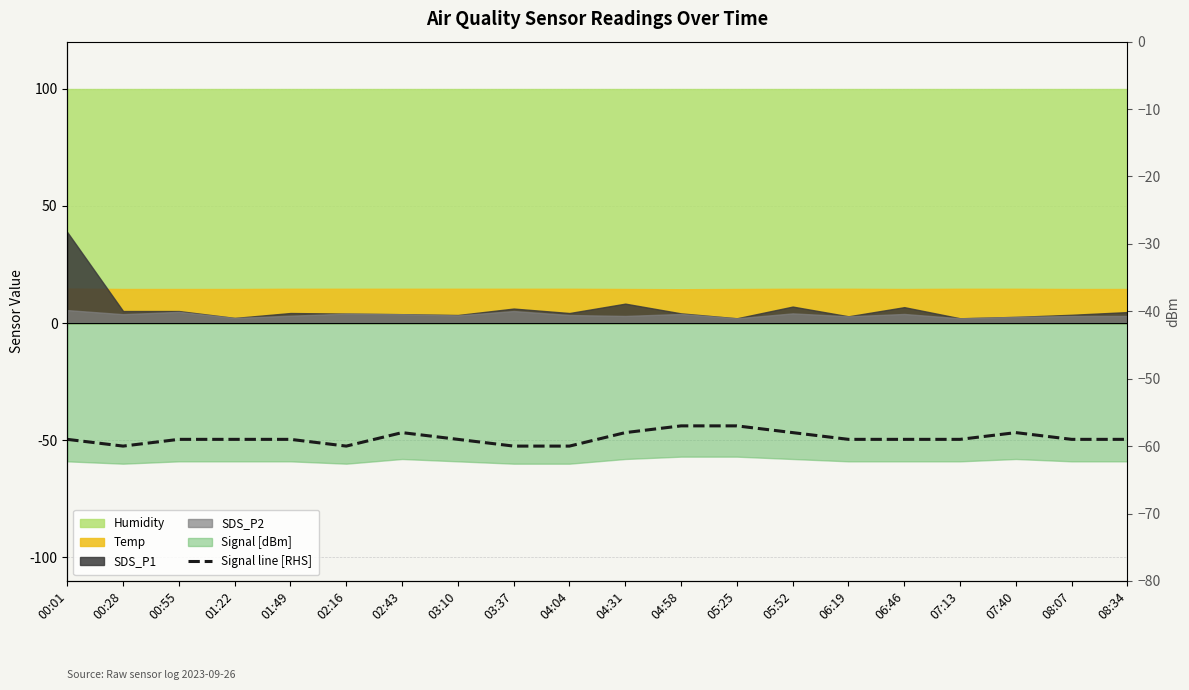

Rank the categories by value from lowest to highest.

00:28, 02:16, 03:37, 04:04, 00:01, 00:55, 01:22, 01:49, 03:10, 06:19, 06:46, 07:13, 08:07, 08:34, 02:43, 04:31, 05:52, 07:40, 04:58, 05:25